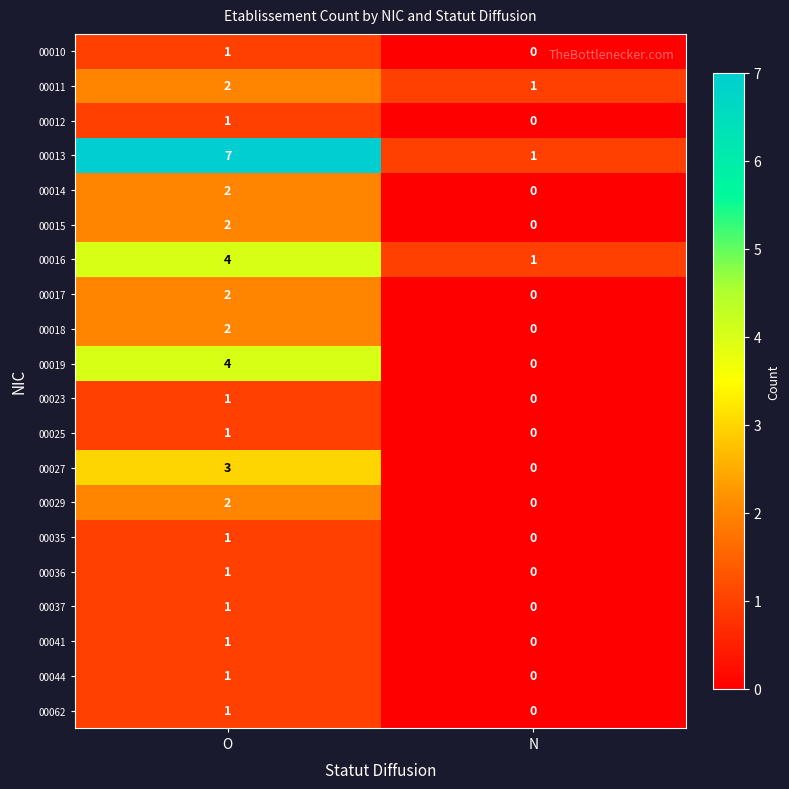

What is the sum of all 00011 values?

3